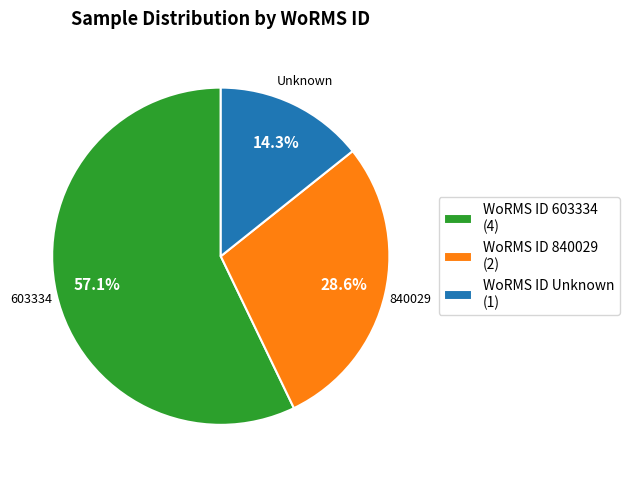

Which category has the biggest portion of the pie?

WoRMS ID 603334 (4)